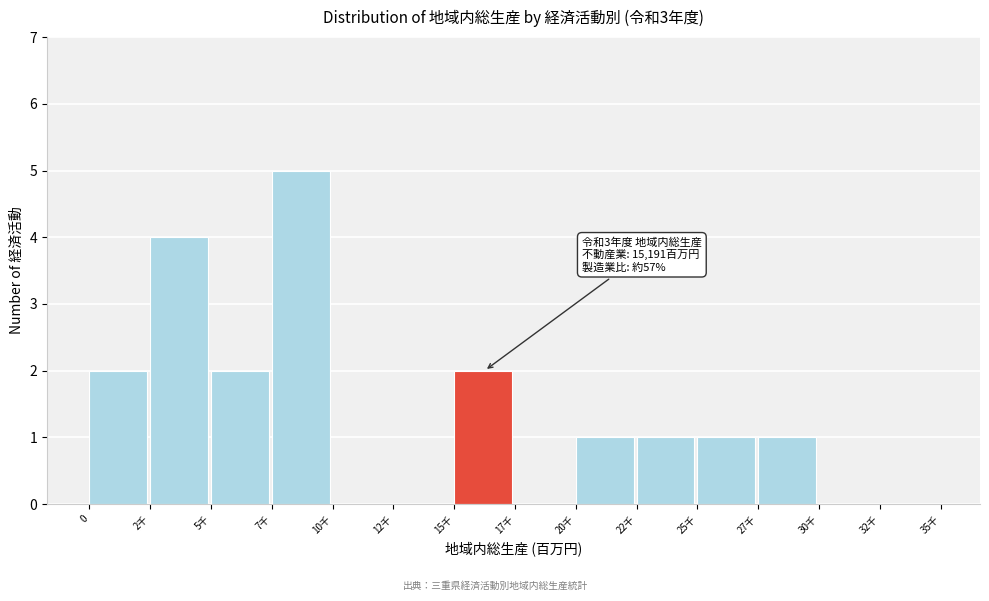

Reading left to right, list all the values displayed in this chart.

0=2	2千=4	5千=2	7千=5	10千=0	12千=0	15千=2	17千=0	20千=1	22千=1	25千=1	27千=1	30千=0	32千=0